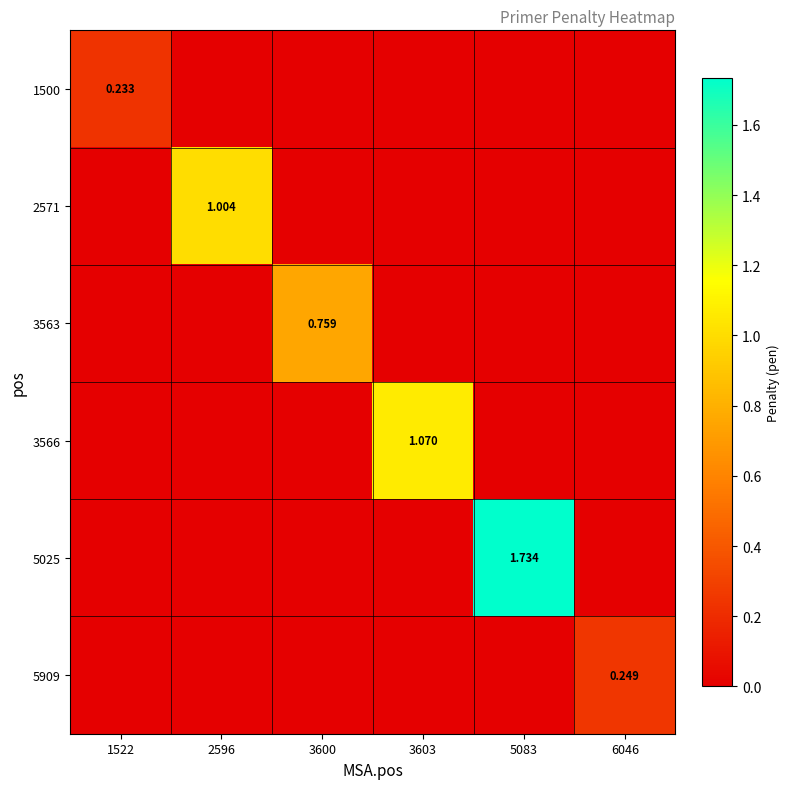

What is the difference between the 2571 values at 2596 and 1522?

1.0